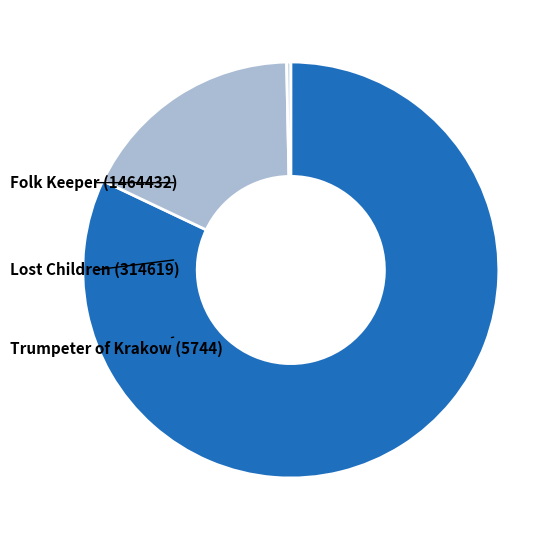

What is the change in value from Lost Children (314619) to Trumpeter of Krakow (5744)?

-308875